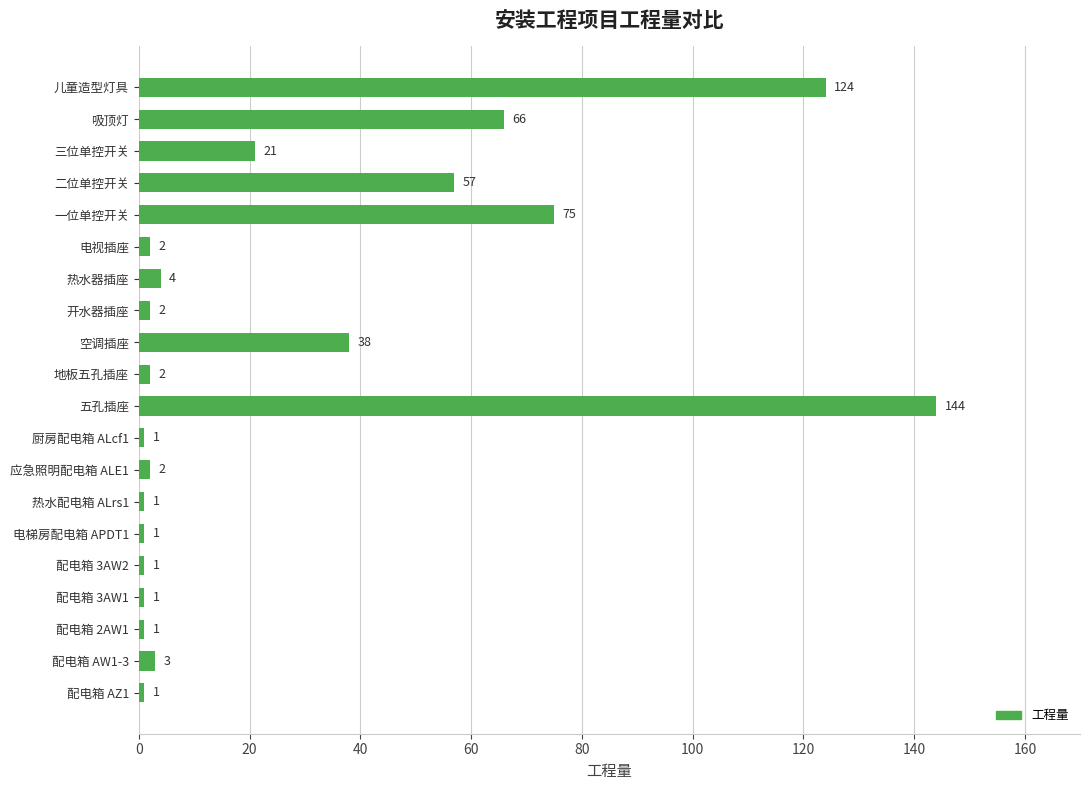

What is the difference between the second highest and second lowest values?

123